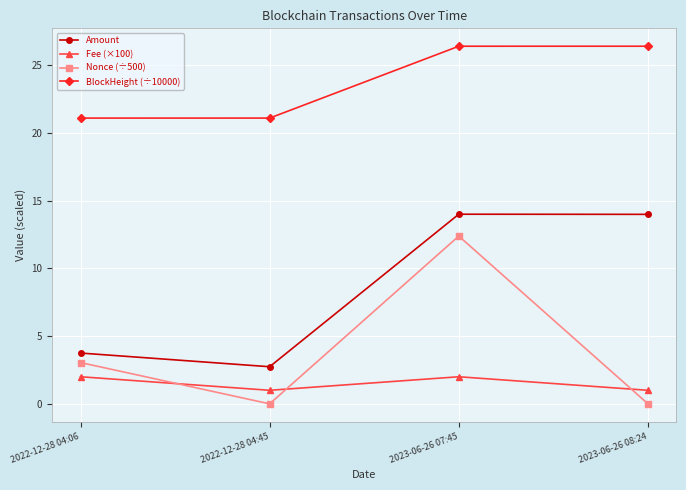

What value does the Amount series have at 2022-12-28 04:06?

3.8